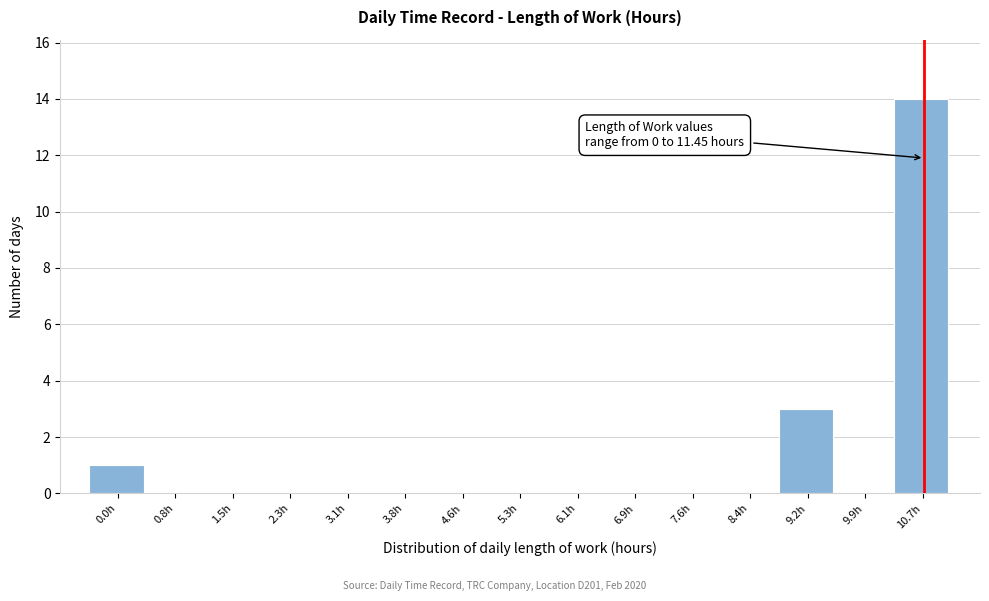

Reading right to left, list all the values displayed in this chart.

10.7h=14	9.9h=0	9.2h=3	8.4h=0	7.6h=0	6.9h=0	6.1h=0	5.3h=0	4.6h=0	3.8h=0	3.1h=0	2.3h=0	1.5h=0	0.8h=0	0.0h=1